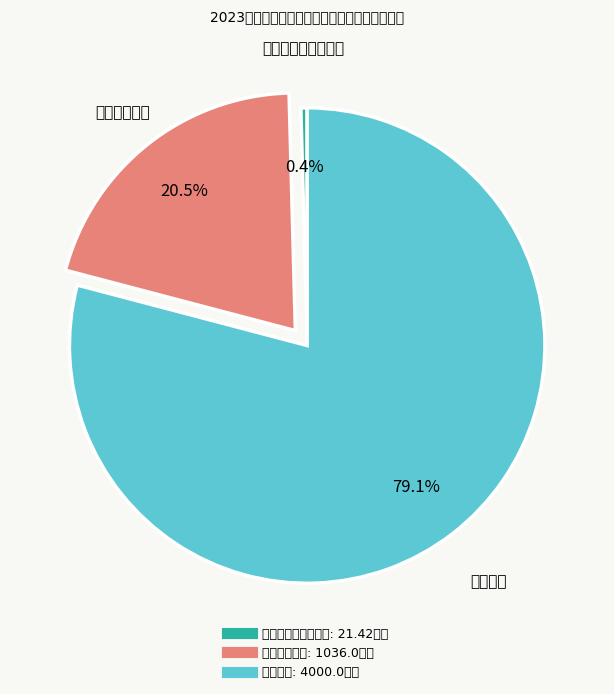

Which category has the smallest portion of the pie?

社会保障和就业支出